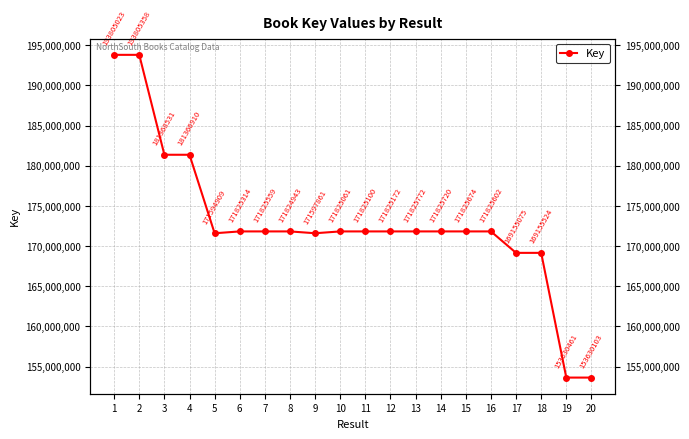

What is the difference between the values at 14 and 18?

2670196